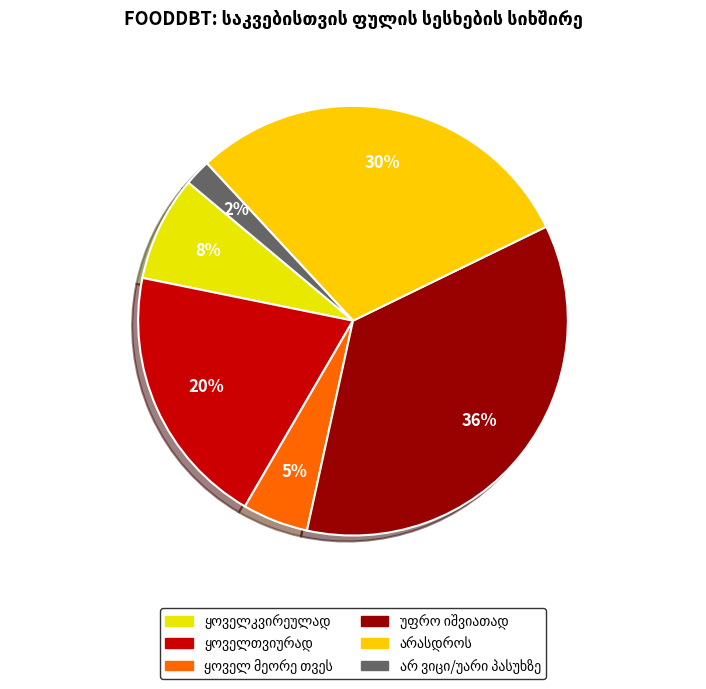

How many segments does this pie chart have?

6